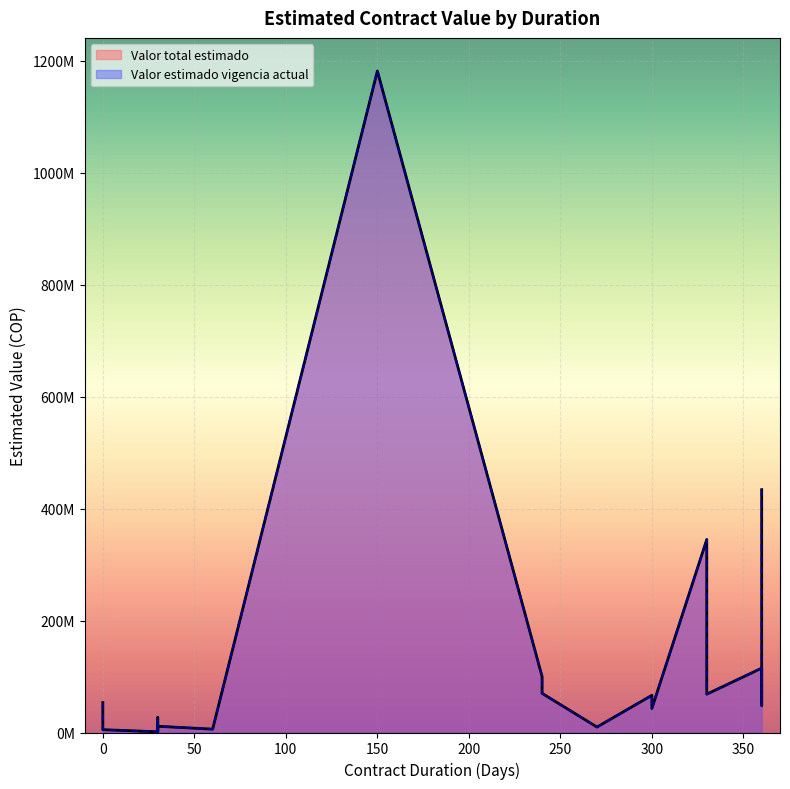

Which series has the largest total across all categories?

Valor total estimado